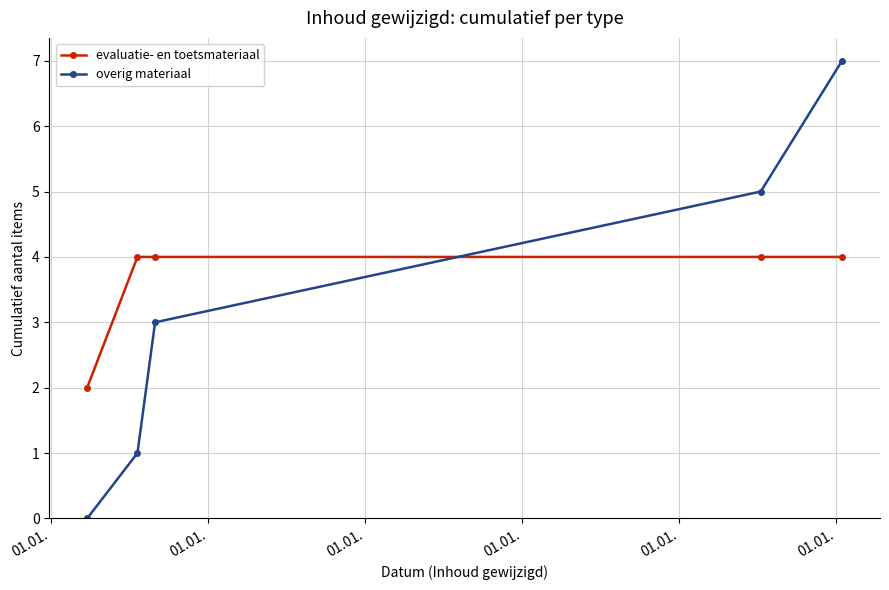

List the series in order of their overall mean, lowest first.

overig materiaal, evaluatie- en toetsmateriaal